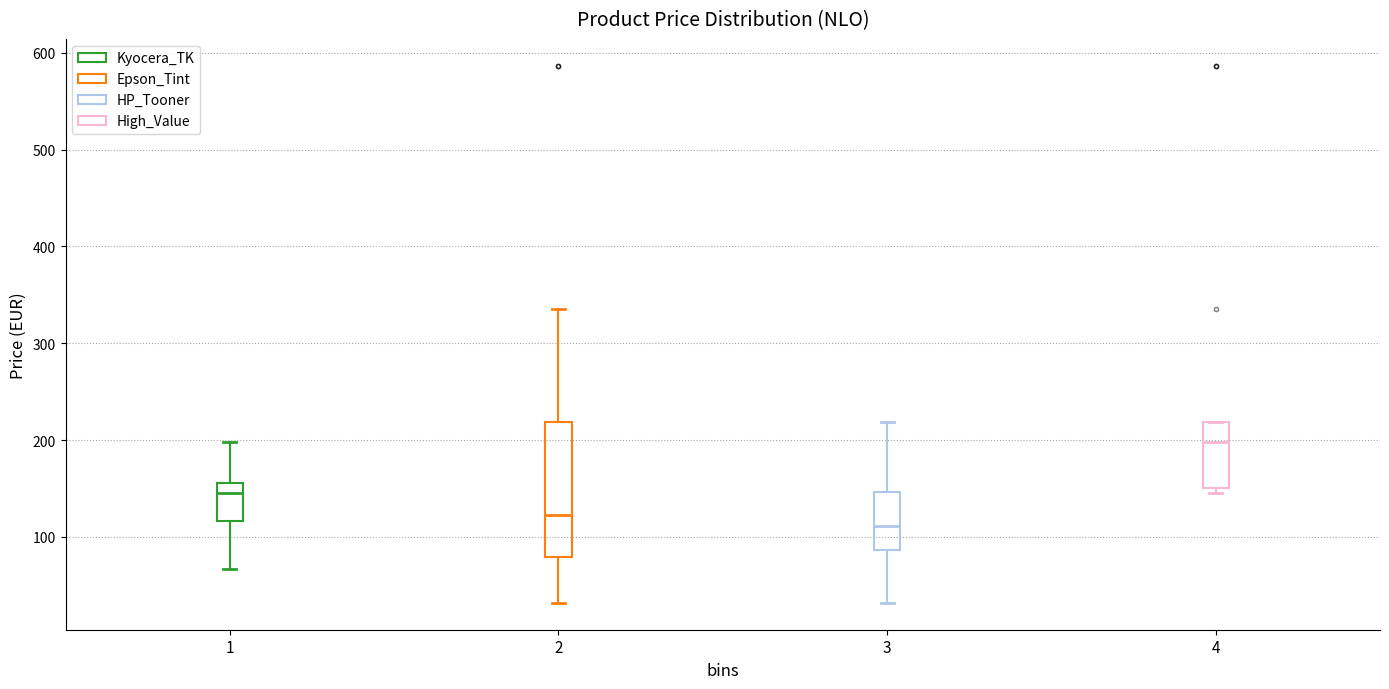

Which box has the lowest median line?

3